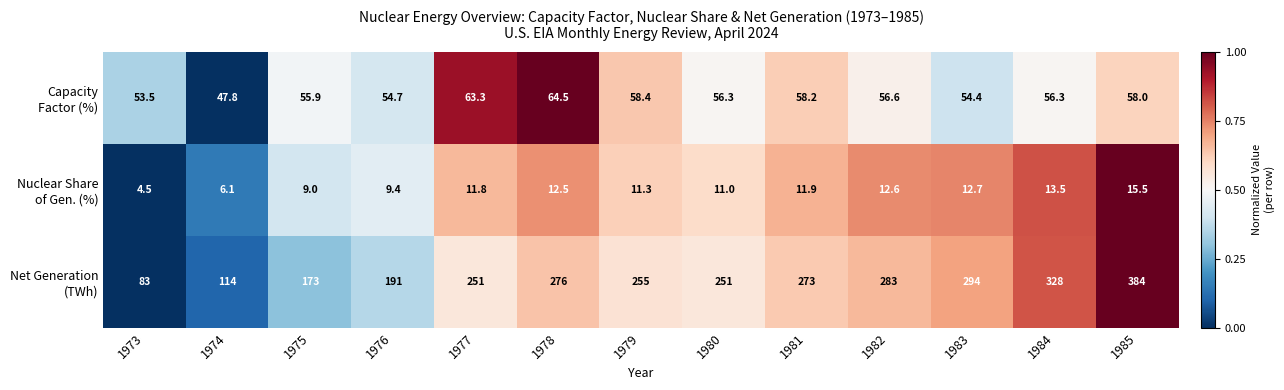

At which category is the sum across all series the highest?

1985